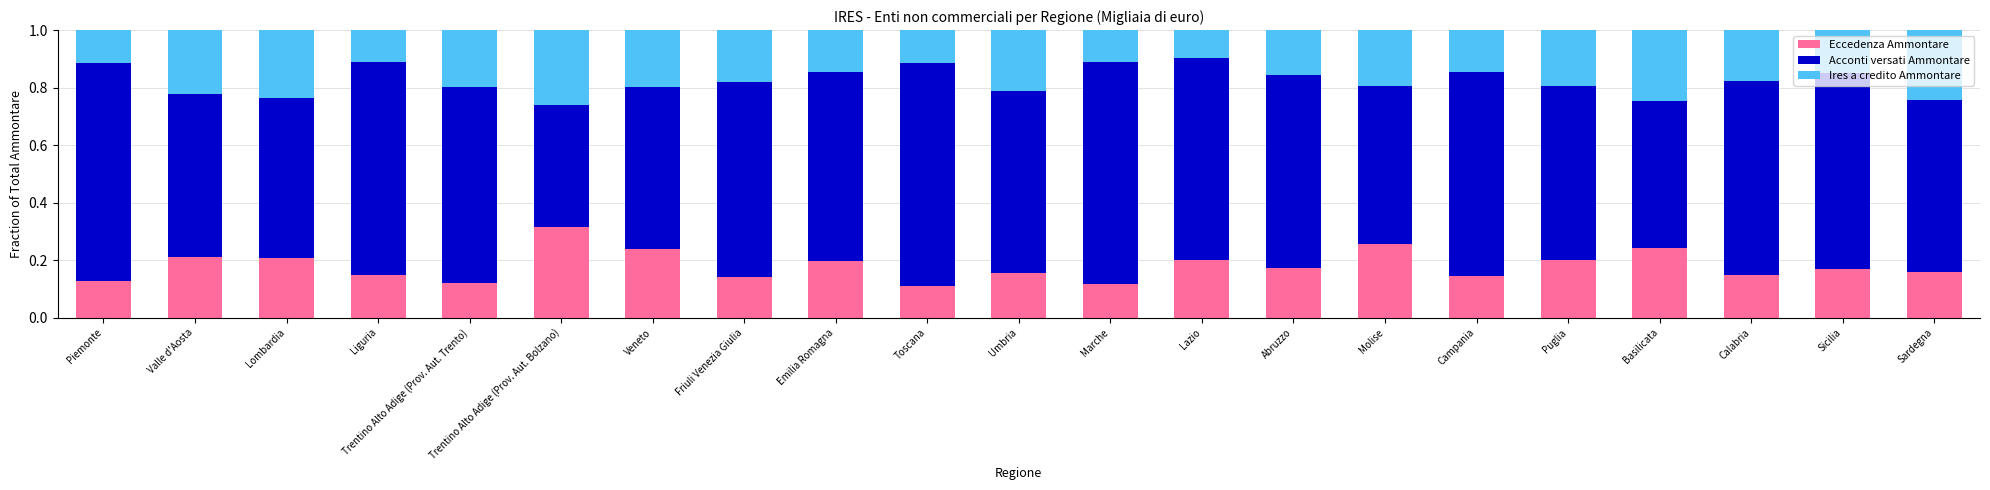

What is the sum of all Eccedenza Ammontare values?

3.8